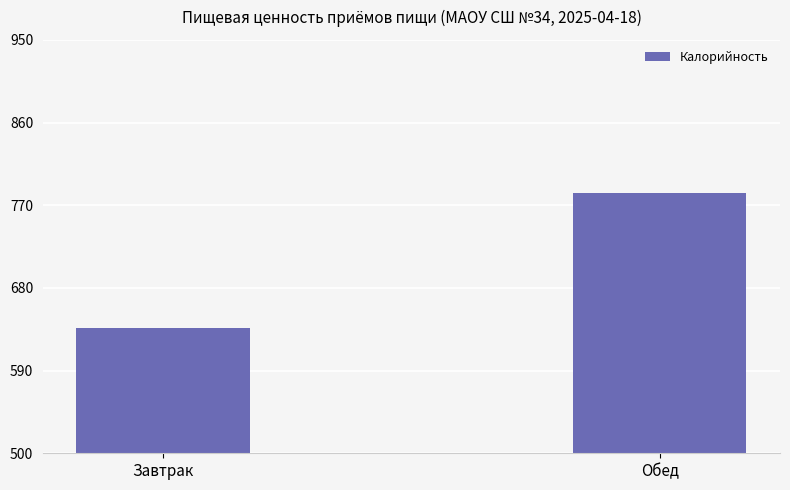

Reading right to left, transcribe all the data shown in this chart.

783.2	636.9